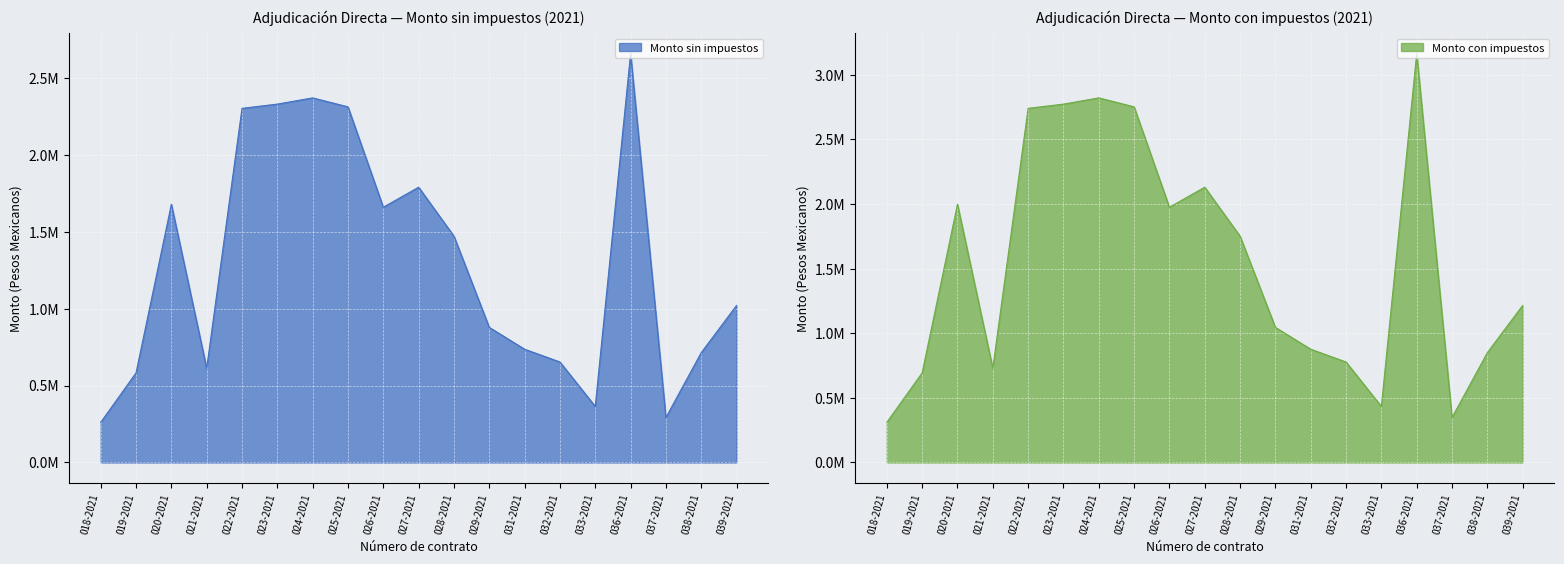

True or false: Monto con impuestos and Monto sin impuestos cross at least once.

False